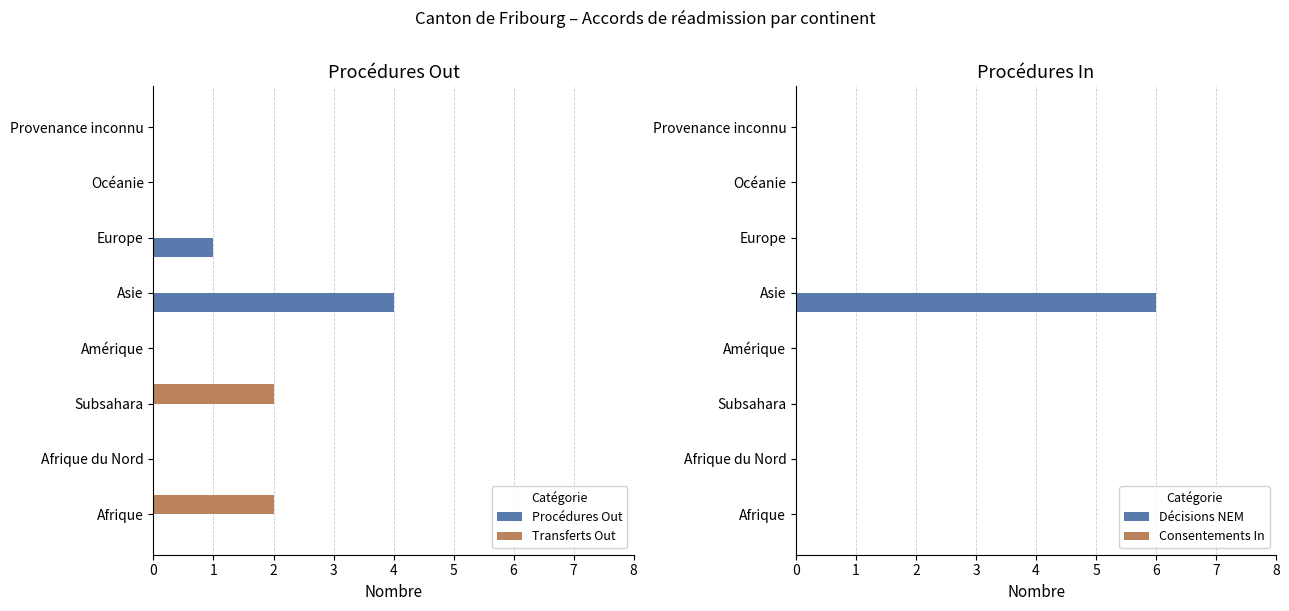

What is the average value of the Transferts Out series?

0.5